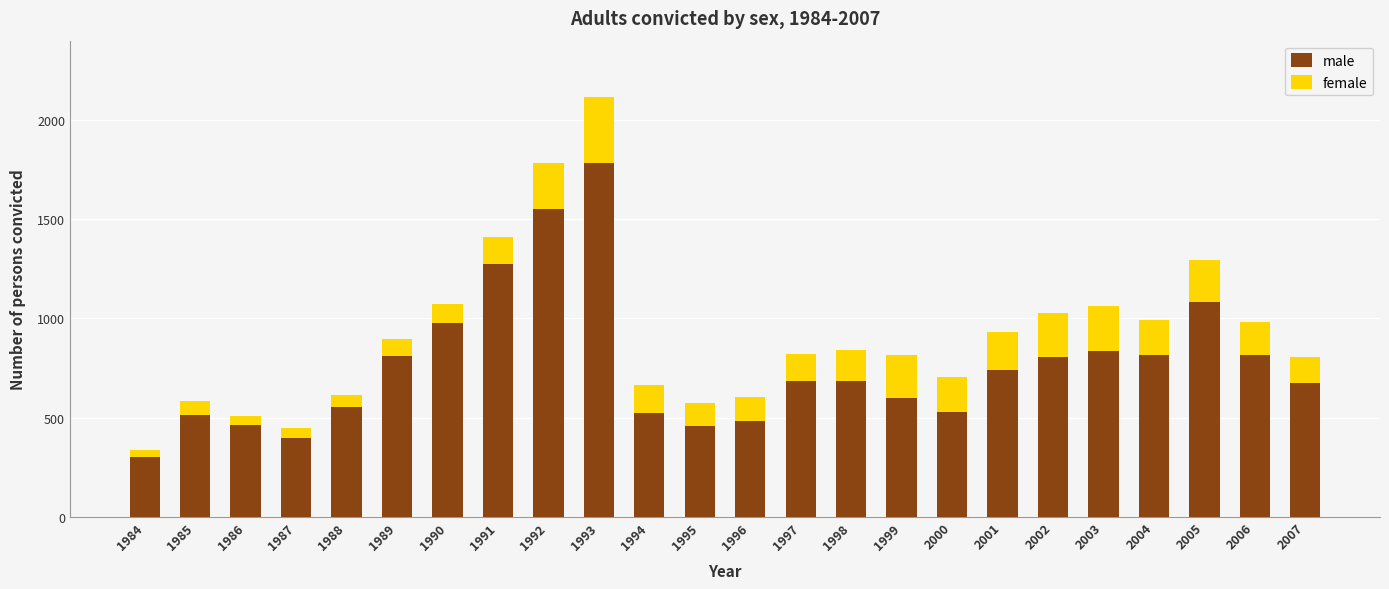

What is the average value of the male series?

764